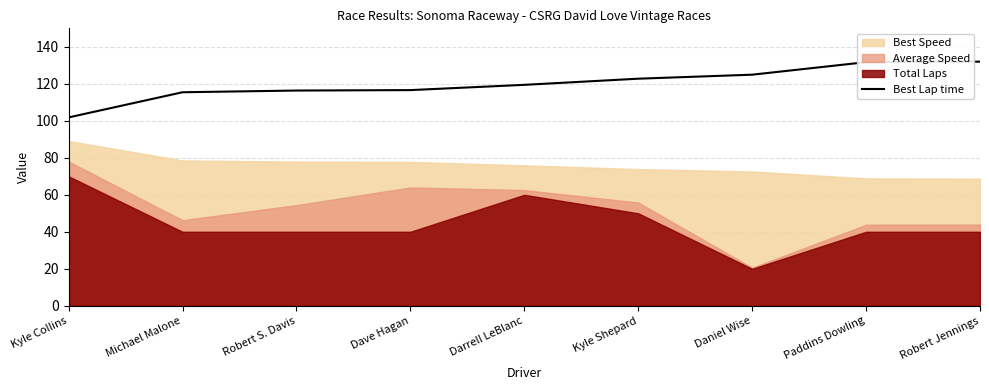

Does the chart display data point markers on the line(s)?

No